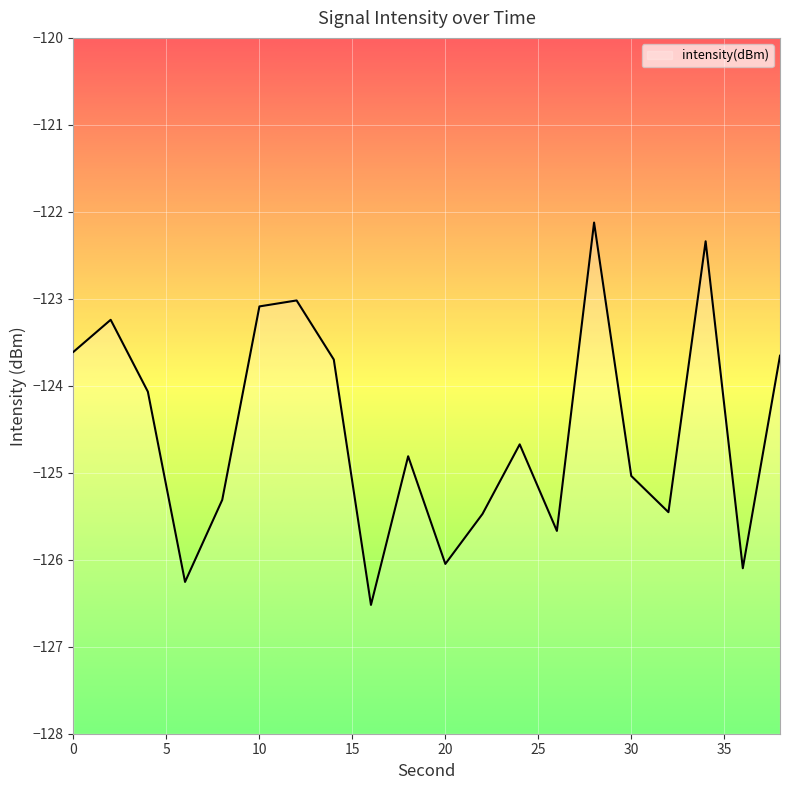

What is the smallest value displayed?

-126.5